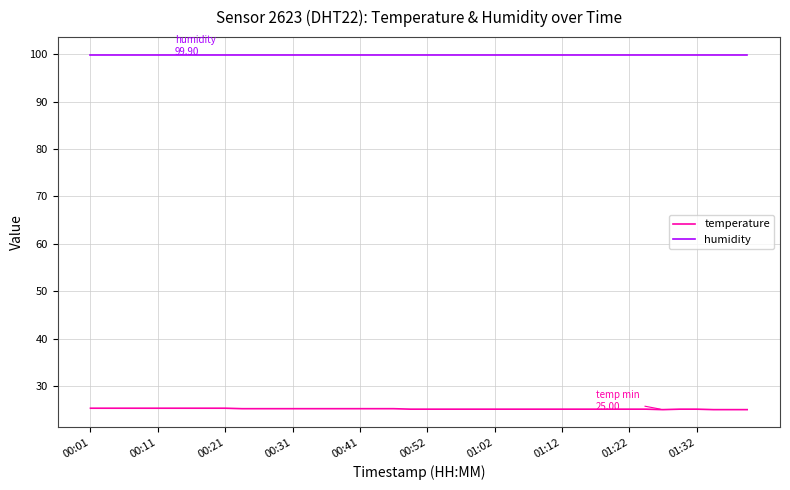

What is the smallest value displayed?

25.0